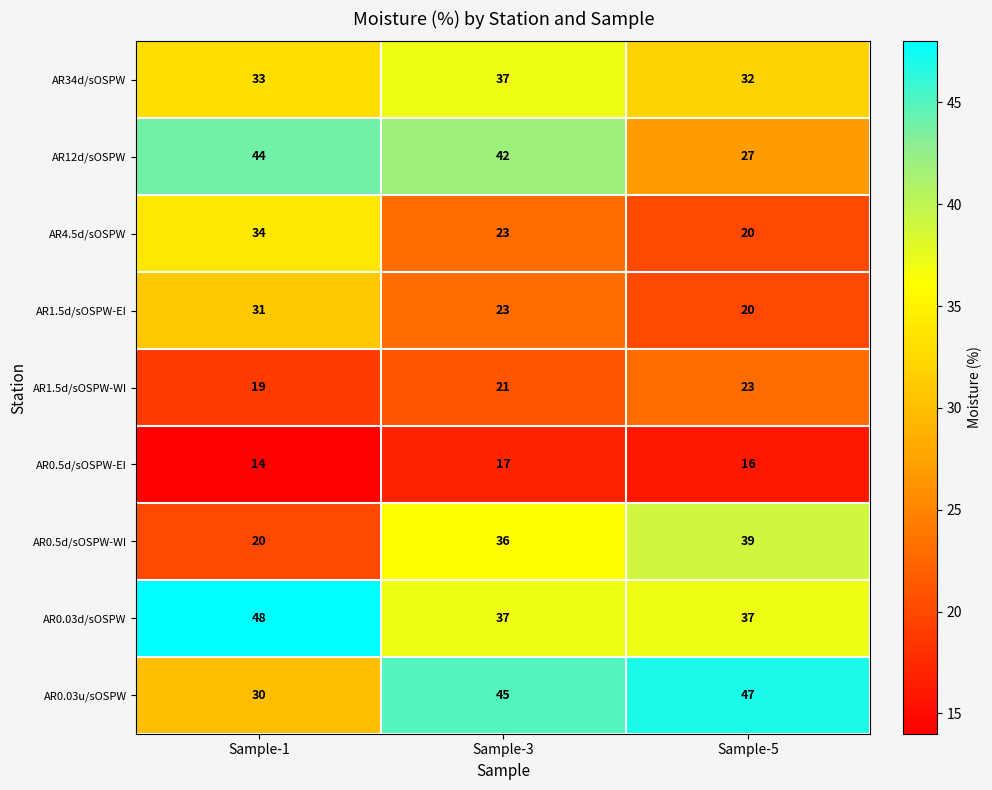

Reading left to right, what are all the values shown in this chart?

AR34d/sOSPW: Sample-1=33	Sample-3=37	Sample-5=32
AR12d/sOSPW: Sample-1=44	Sample-3=42	Sample-5=27
AR4.5d/sOSPW: Sample-1=34	Sample-3=23	Sample-5=20
AR1.5d/sOSPW-EI: Sample-1=31	Sample-3=23	Sample-5=20
AR1.5d/sOSPW-WI: Sample-1=19	Sample-3=21	Sample-5=23
AR0.5d/sOSPW-EI: Sample-1=14	Sample-3=17	Sample-5=16
AR0.5d/sOSPW-WI: Sample-1=20	Sample-3=36	Sample-5=39
AR0.03d/sOSPW: Sample-1=48	Sample-3=37	Sample-5=37
AR0.03u/sOSPW: Sample-1=30	Sample-3=45	Sample-5=47